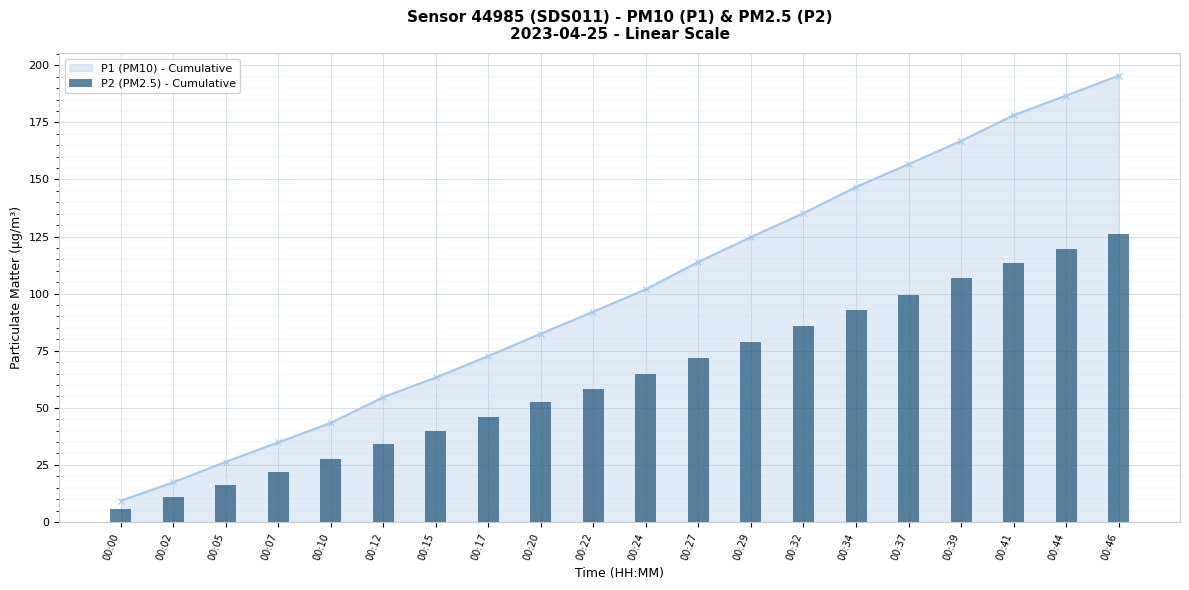

Which category has the lowest value across all series?

00:00